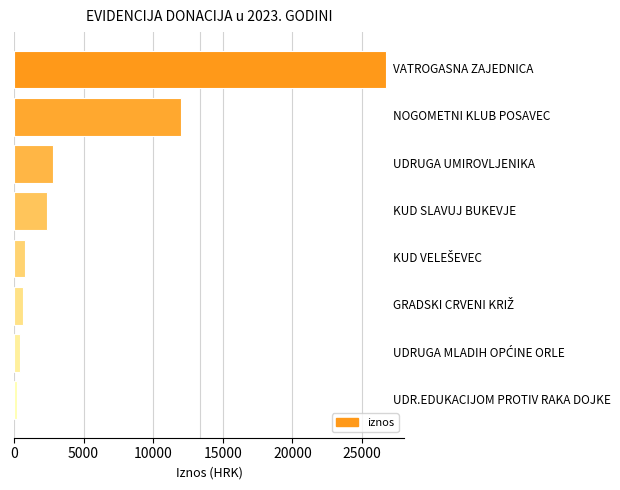

What is the greatest value displayed?

26689.5